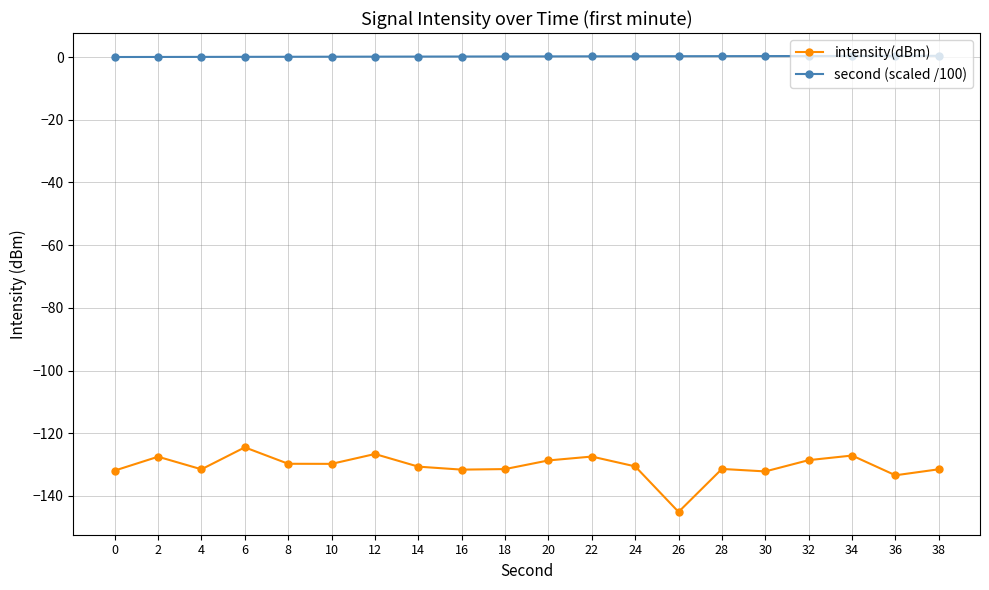

True or false: intensity(dBm) and second (scaled /100) cross at least once.

False